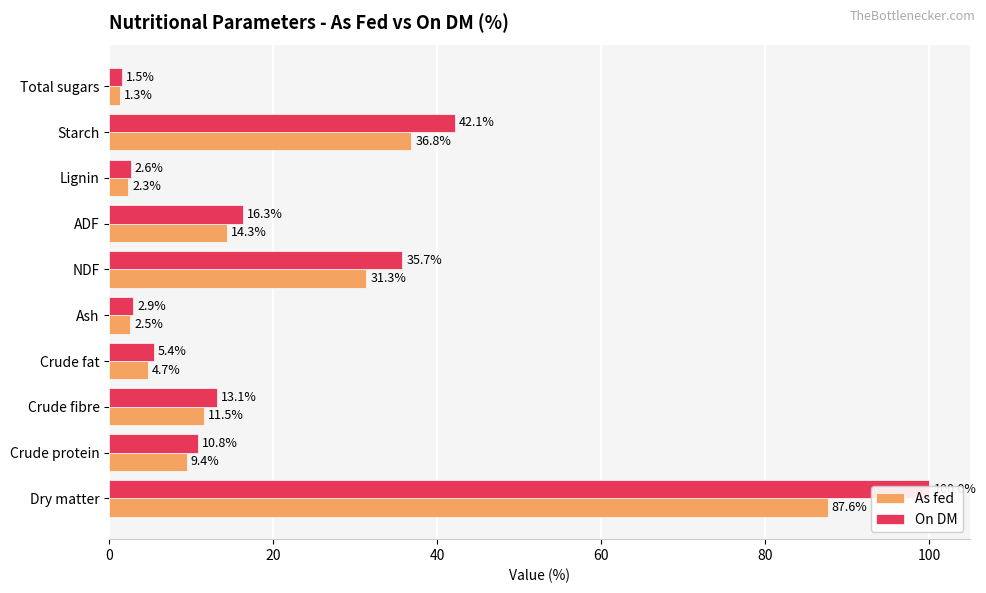

What is the value of the On DM bar at the 4th from the left?

5.4